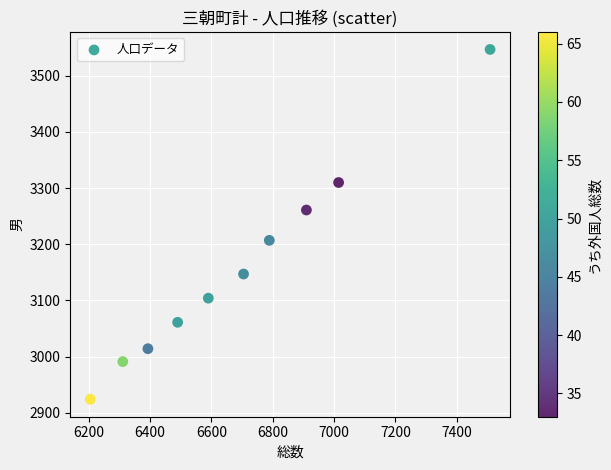

What is the average Y value?

3157